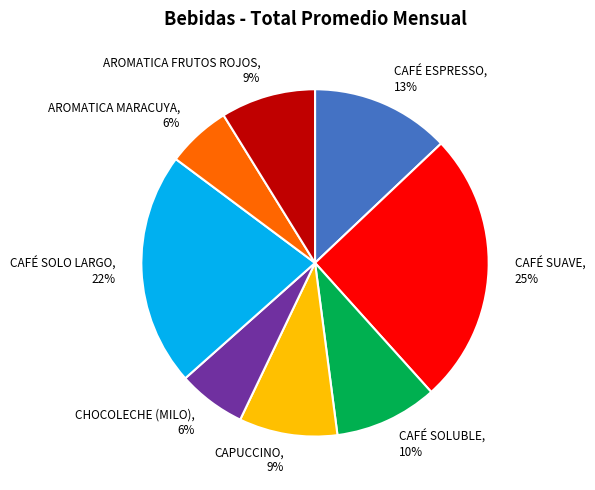

How many segments does this pie chart have?

8